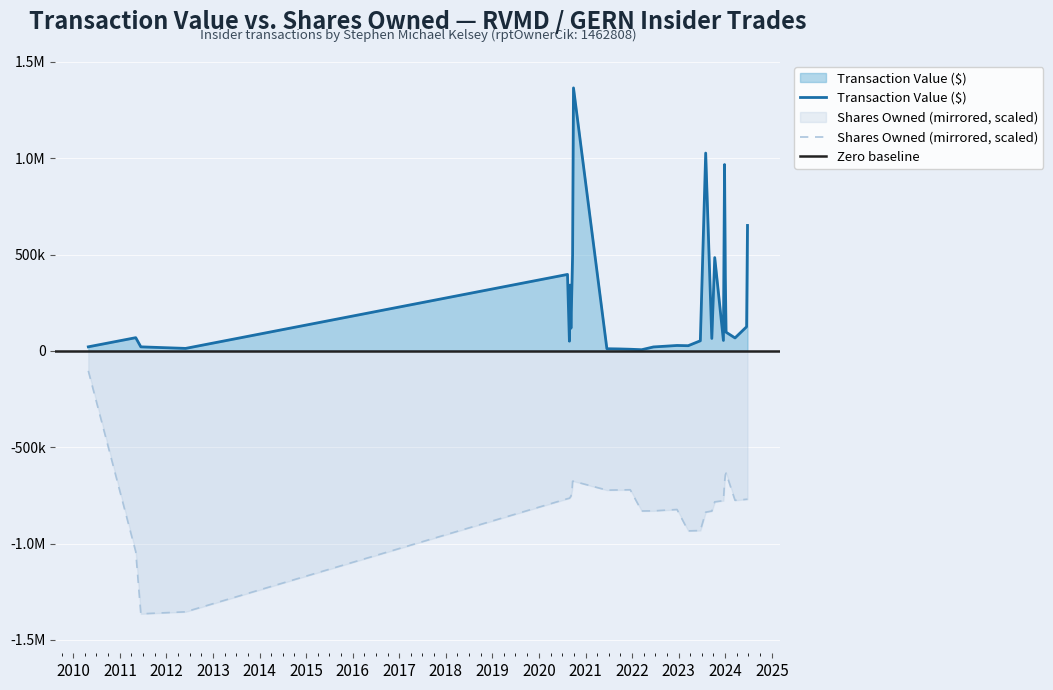

Which label corresponds to the largest value in the chart?

2020-09-28